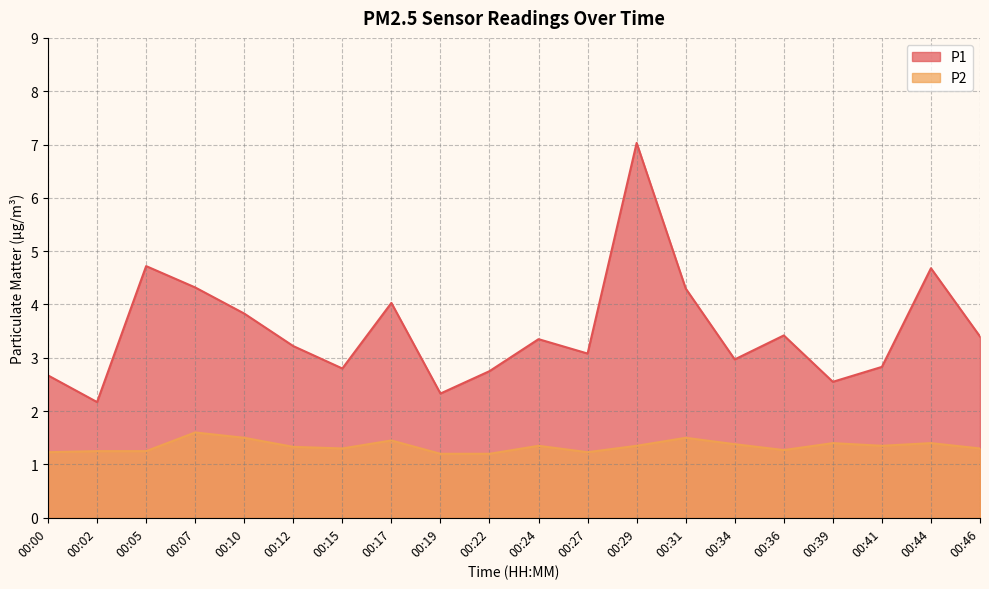

True or false: P2 and P1 cross at least once.

False